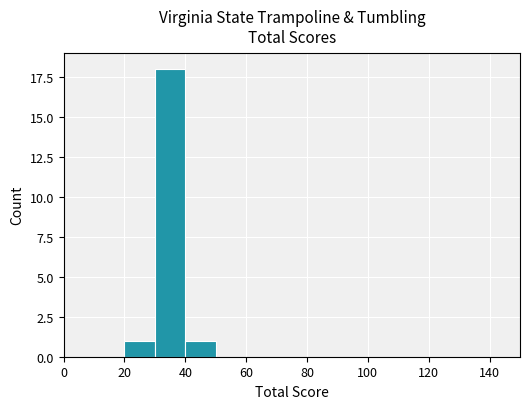

How many distinct data groups are displayed?

1